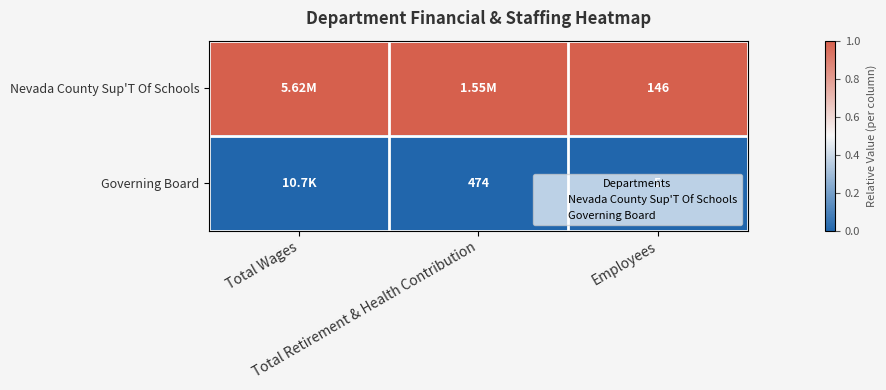

Is the value of Nevada County Sup'T Of Schools at Total Retirement & Health Contribution greater than the value of Governing Board at Employees?

Yes